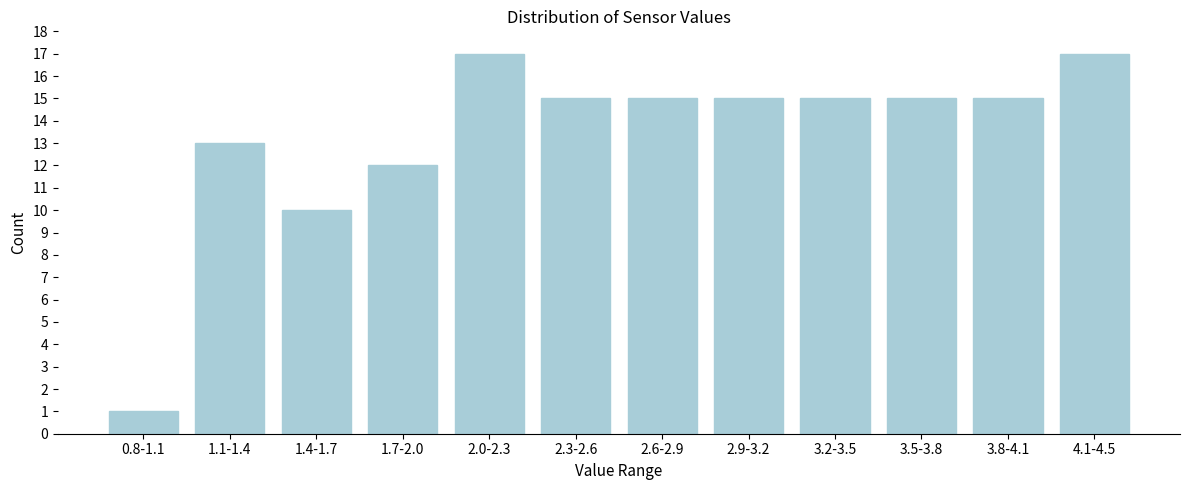

Reading right to left, what are all the values shown in this chart?

17	15	15	15	15	15	15	17	12	10	13	1